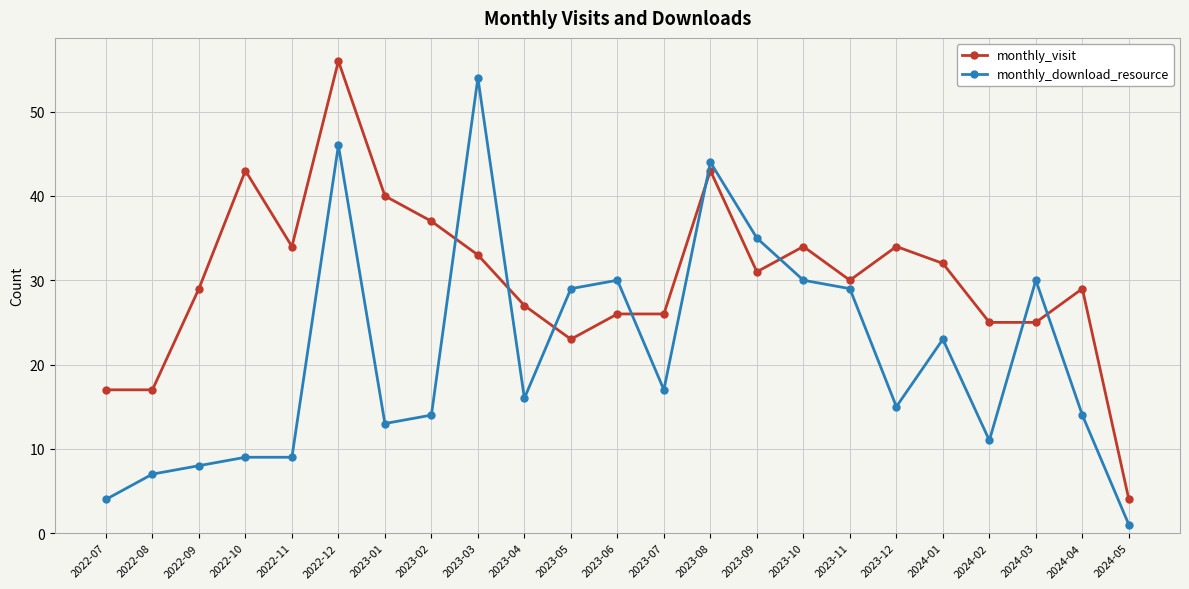

Which series has the widest spread of values?

monthly_download_resource